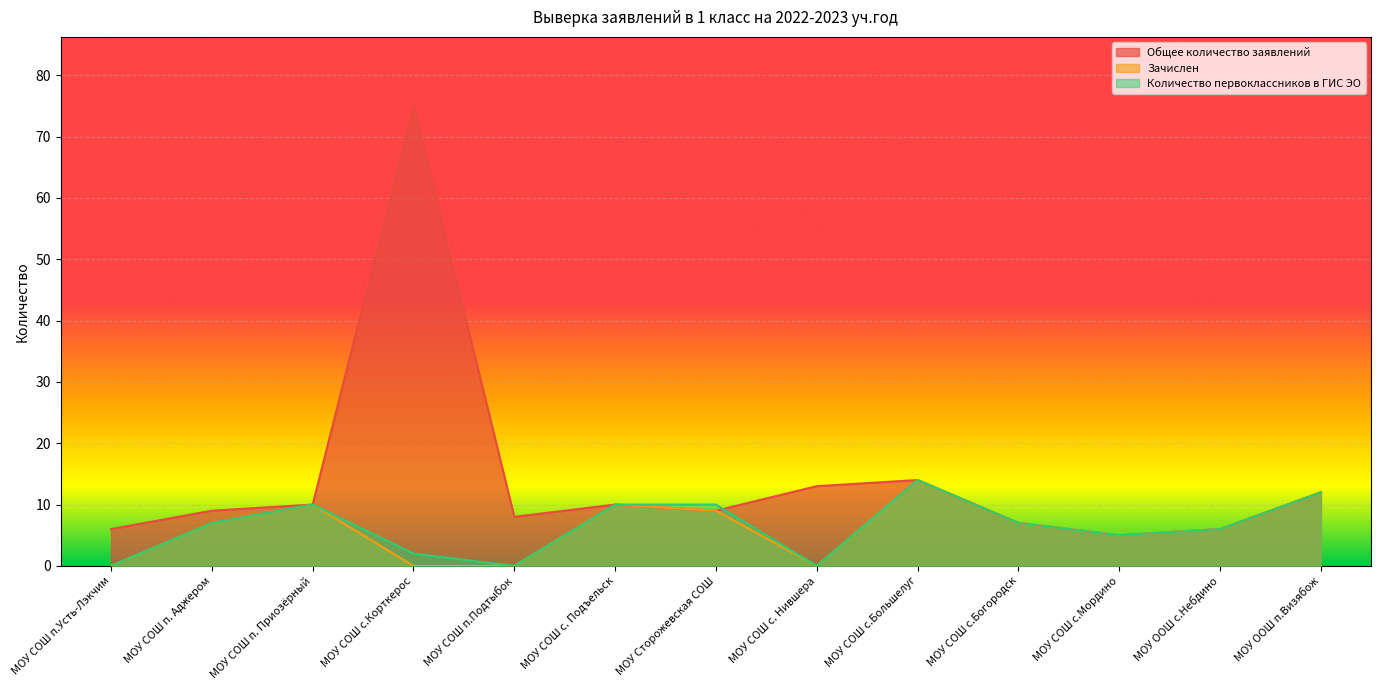

In Зачислен, how many points are higher than both neighbors (excluding endpoints)?

3